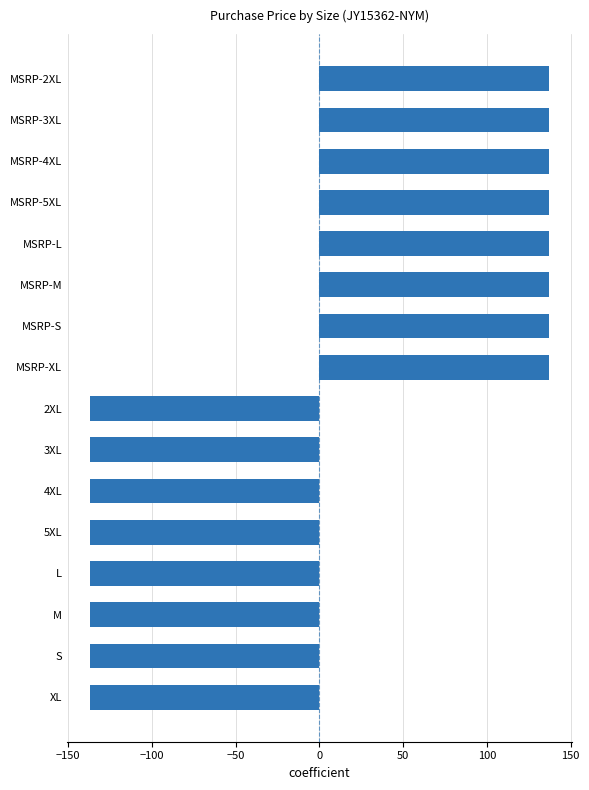

How many values are below zero?

8